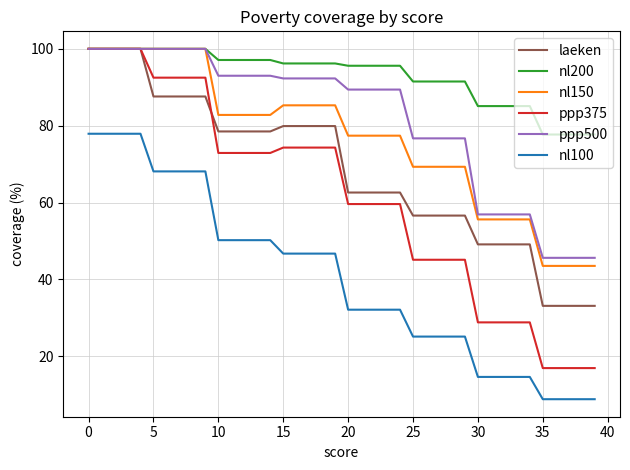

Which series has the widest spread of values?

ppp375